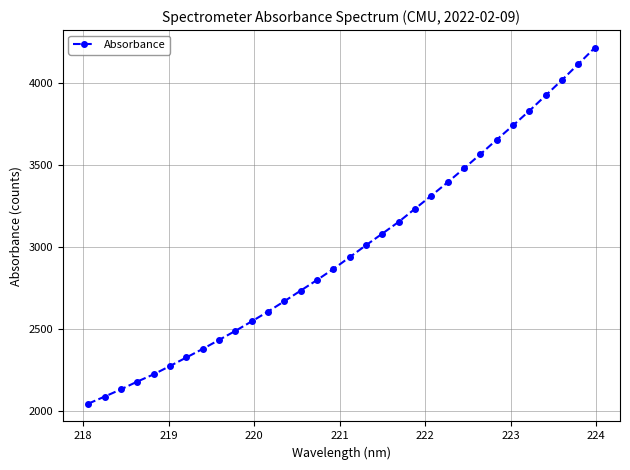

What is the average value?

2982.3